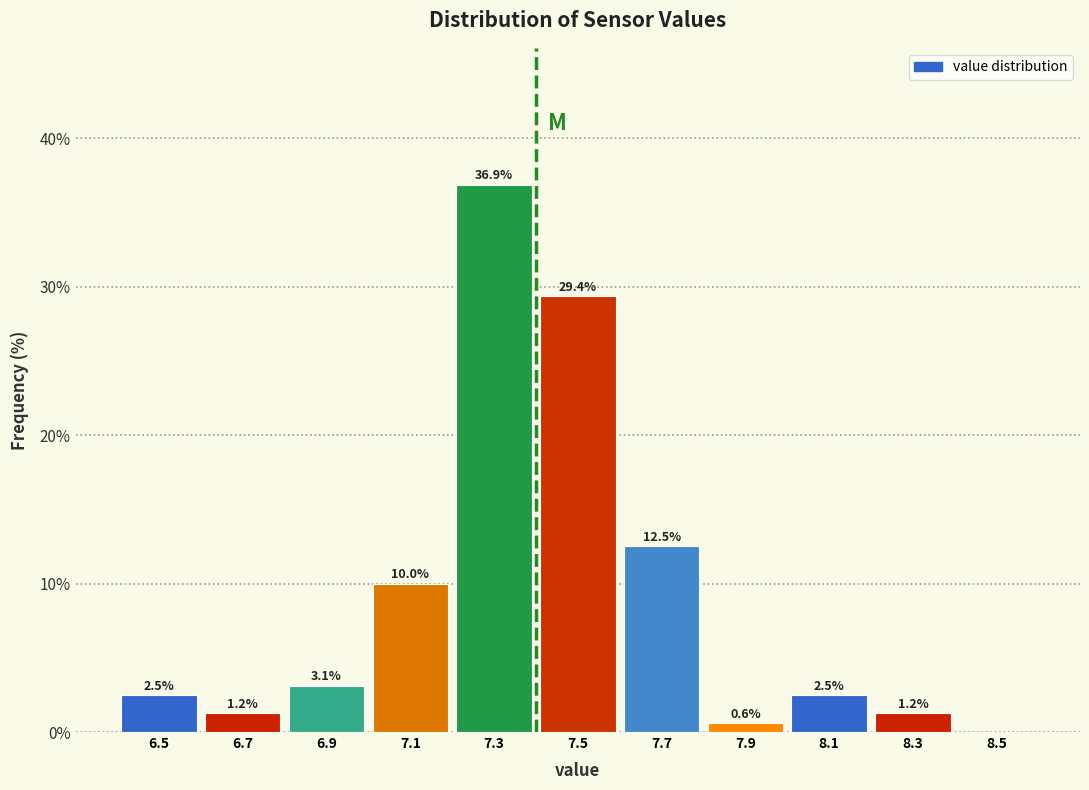

Over which range of the x-axis is the bar tallest?

7.2 to 7.4